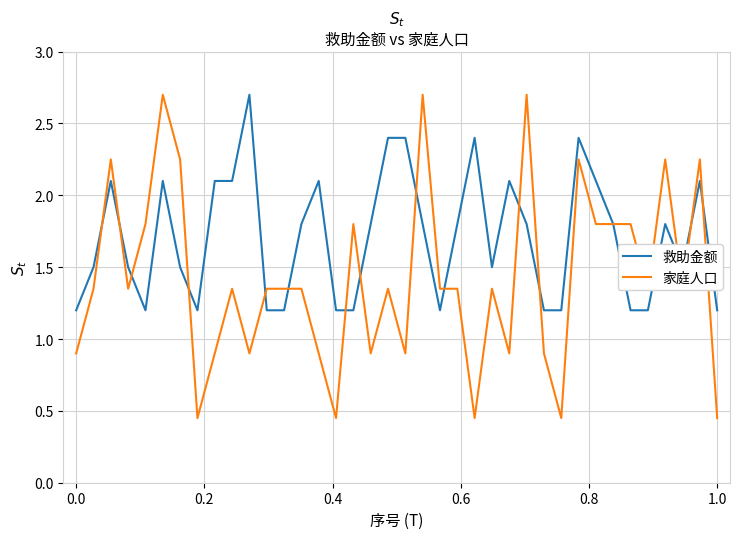

Which series has the largest total across all categories?

救助金额